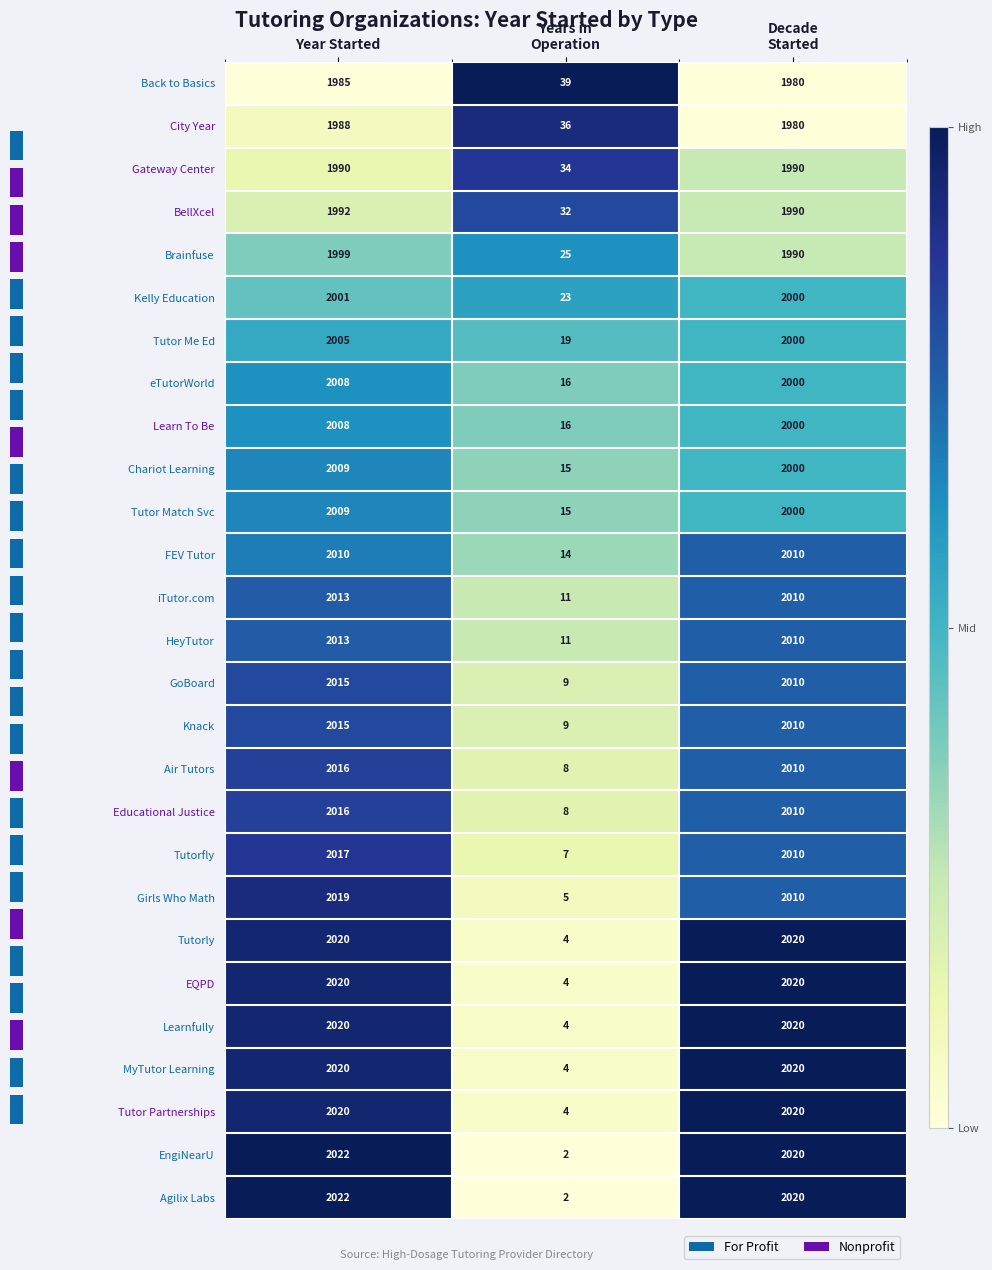

What is the sum of all GoBoard values?

4034